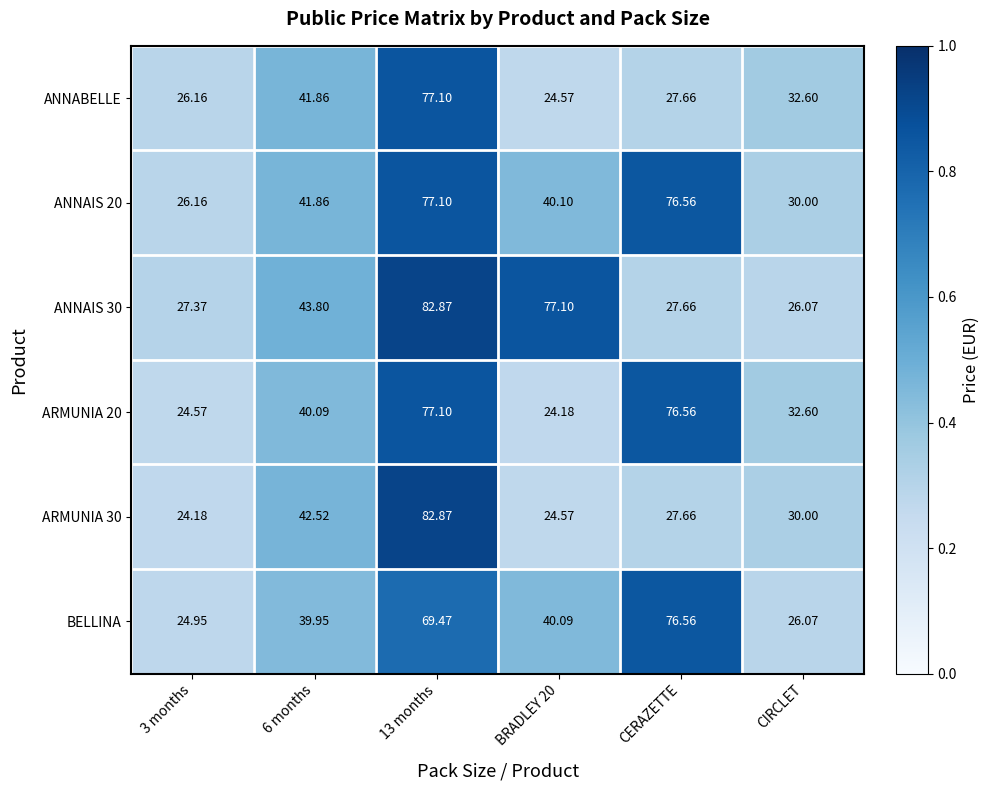

Is the value of ANNAIS 20 at BRADLEY 20 greater than the value of ANNABELLE at 6 months?

No